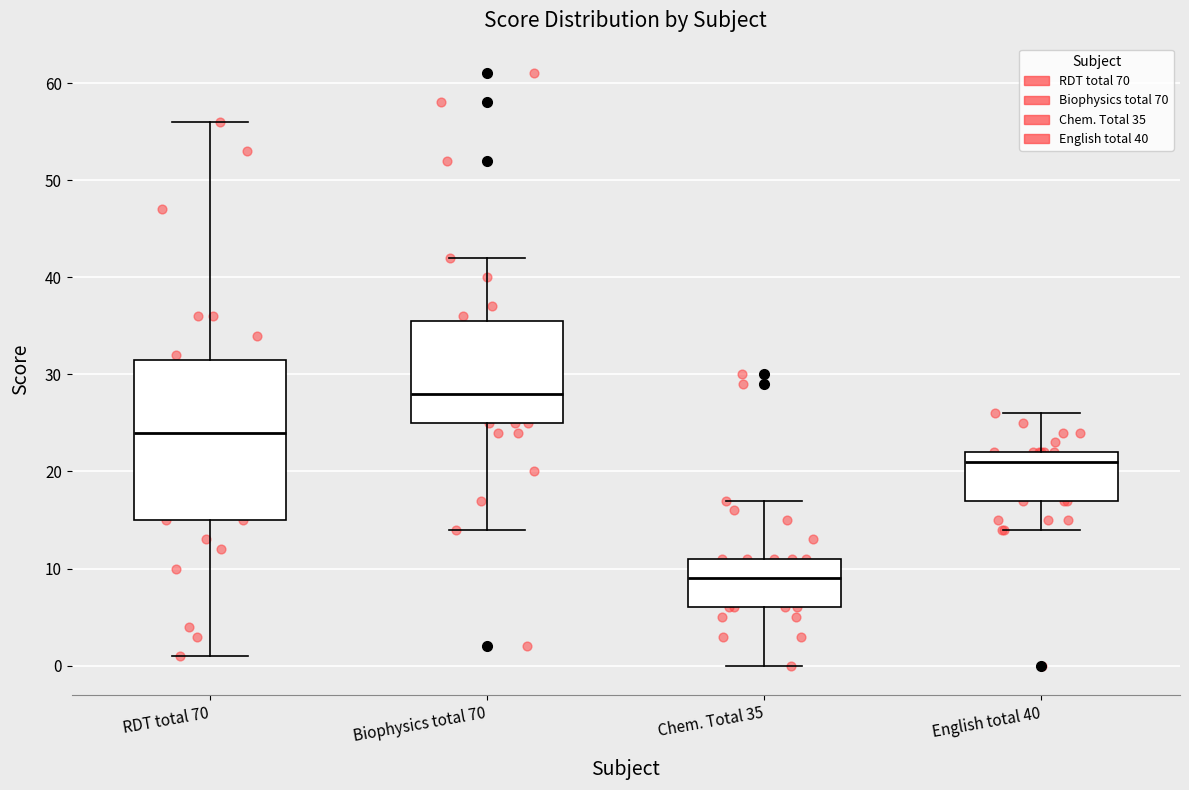

Where is the upper edge of the box for Chem. Total 35 on the y-axis? The values are not printed on the chart, so give them approximately, as read against the axis.

11